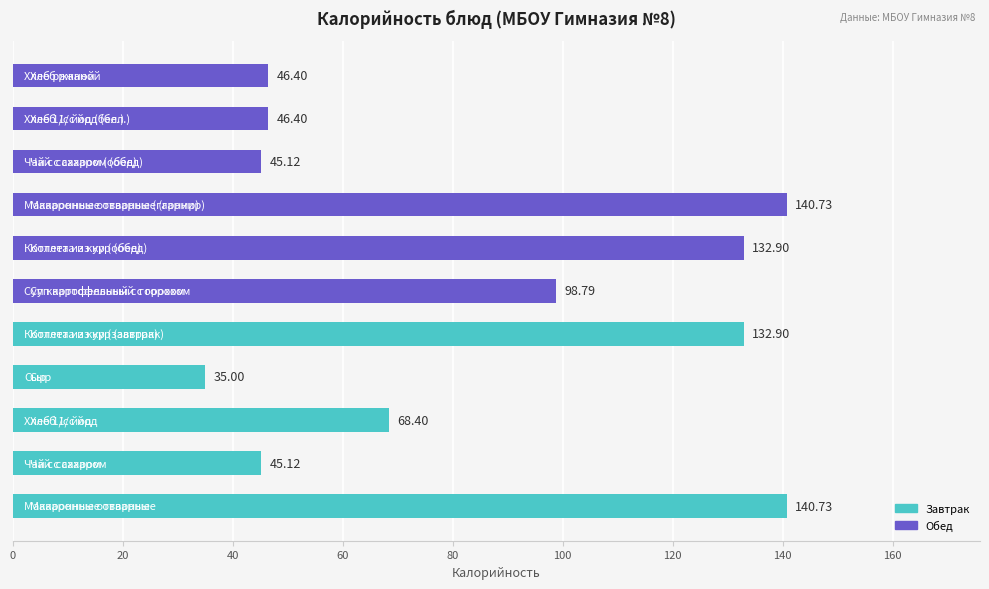

What is the difference between the maximum and minimum values?

105.7